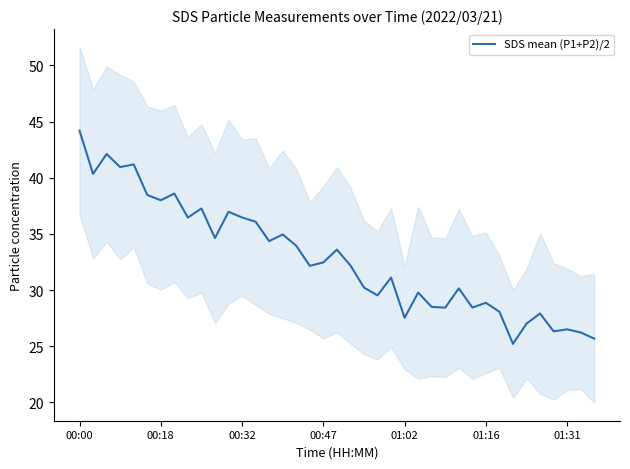

Where does the data first go above 32?

00:00